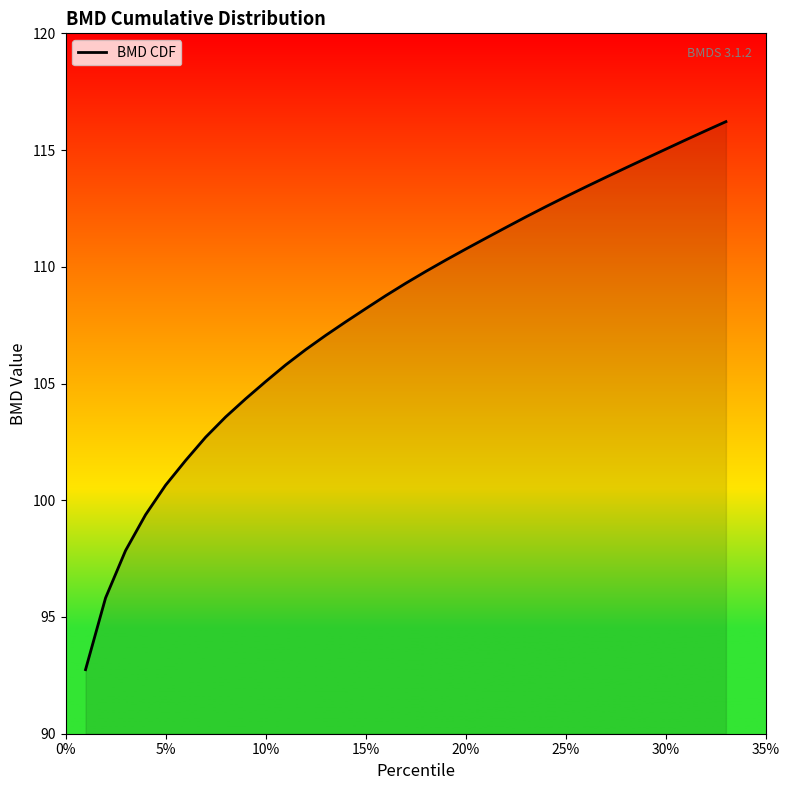

How many lines are shown in the chart?

1